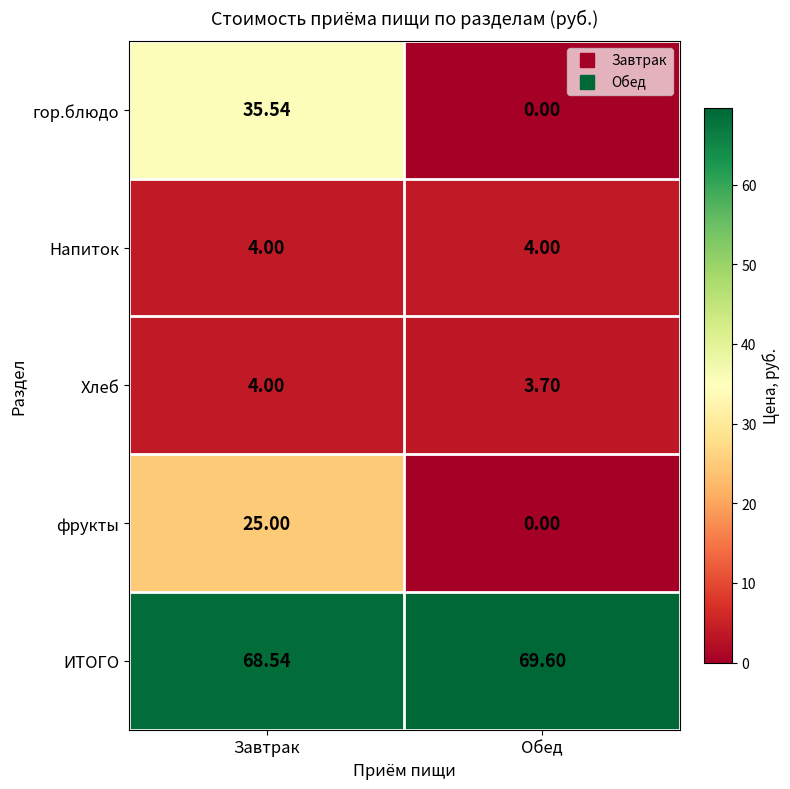

Which series changed the most between Завтрак and Обед?

гор.блюдо